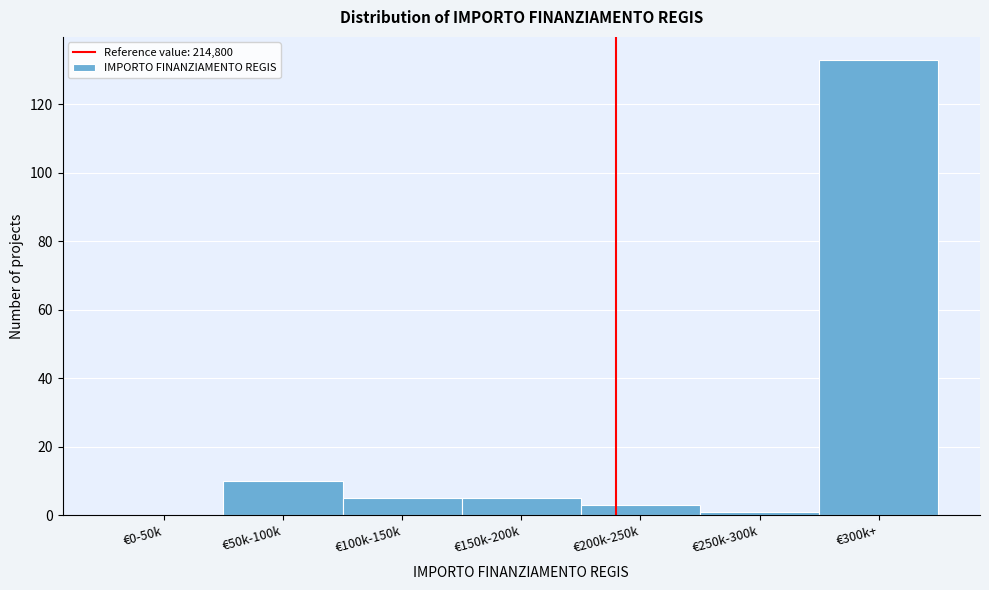

Reading left to right, extract all data points from this chart.

€0-50k=0	€50k-100k=10	€100k-150k=5	€150k-200k=5	€200k-250k=3	€250k-300k=1	€300k+=133